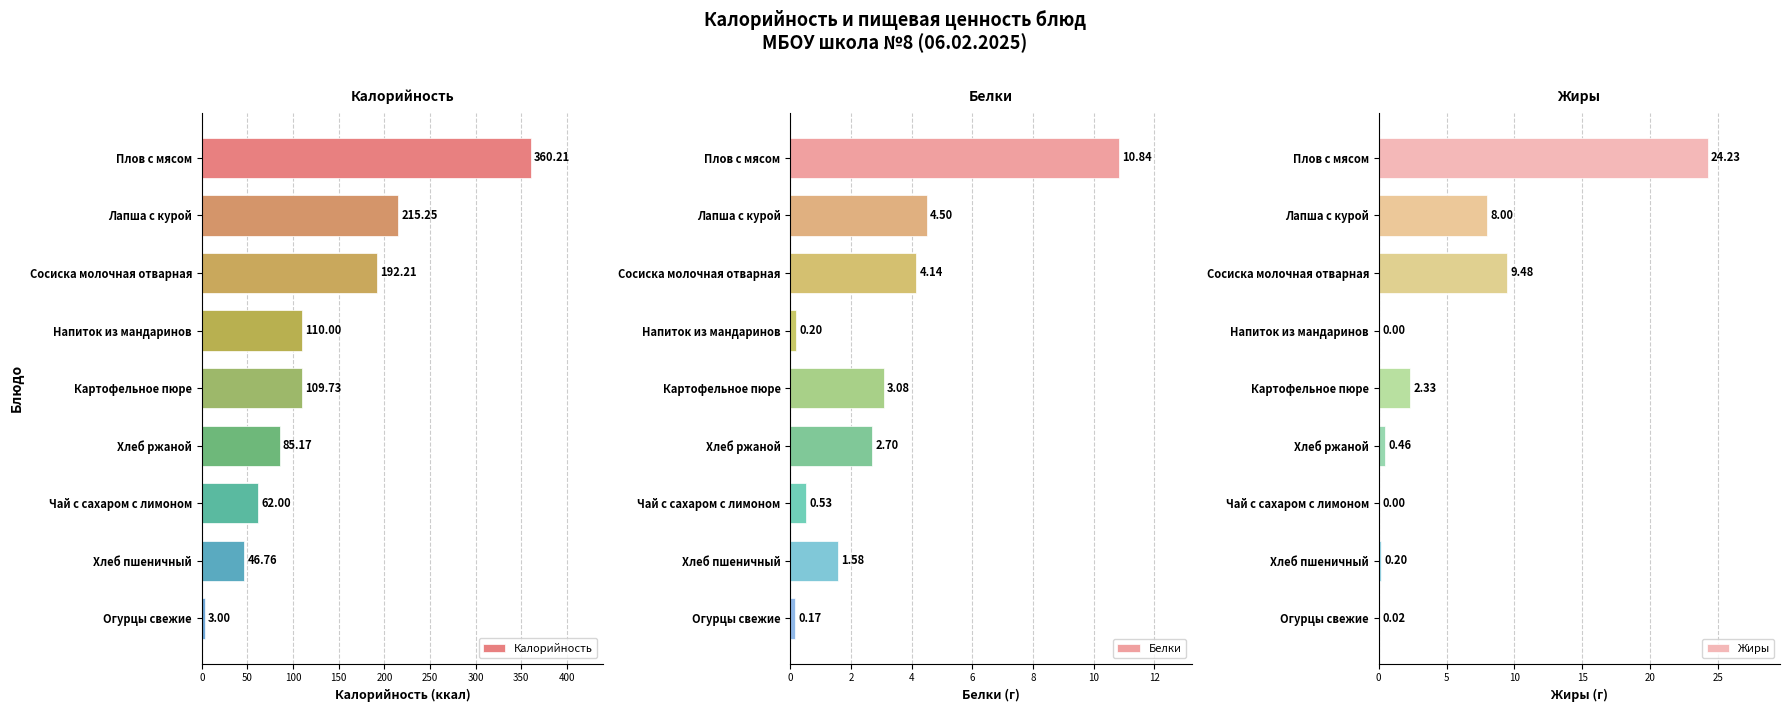

What is the sum of all Калорийность values?

1184.3